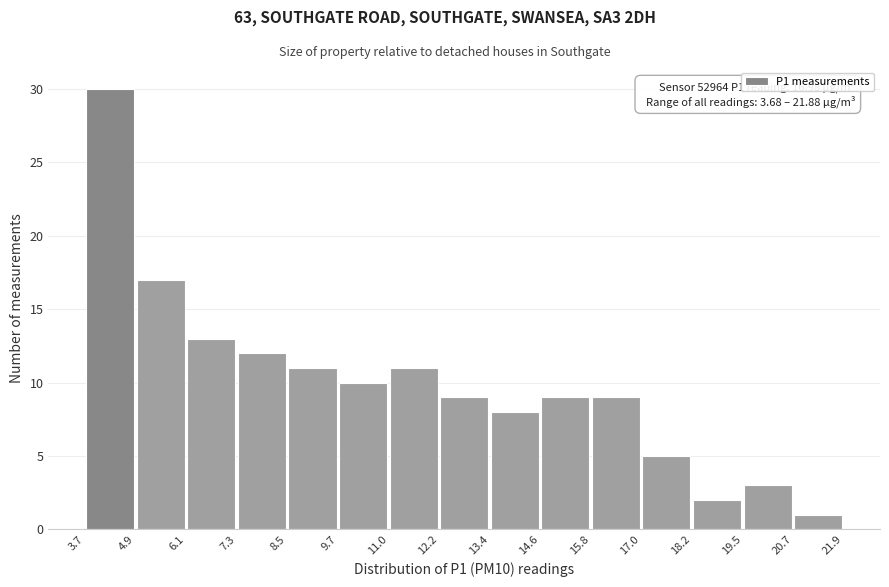

Which range on the x-axis has the tallest bar?

3.7 to 4.9